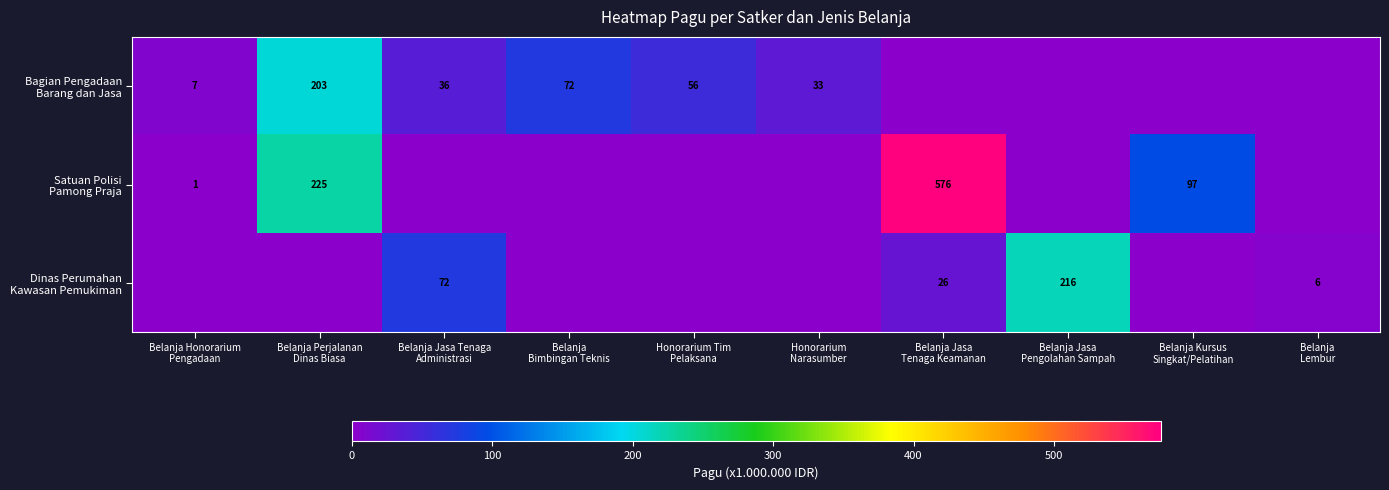

What is the total value across all series at Honorarium Tim
Pelaksana?

56.0